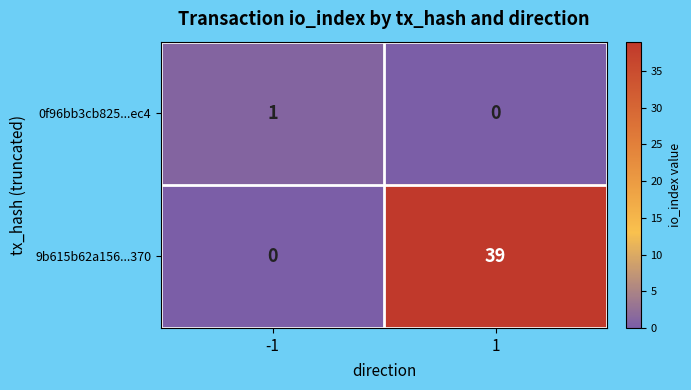

Rank the series at -1 from highest to lowest value.

0f96bb3cb825...ec4, 9b615b62a156...370